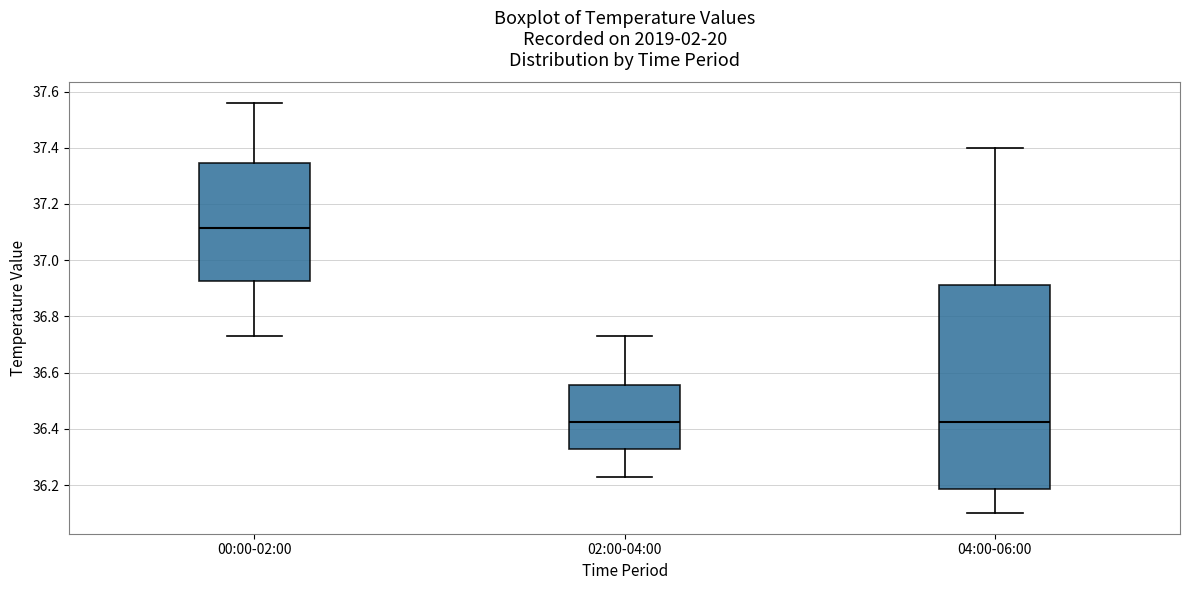

Where is the lower edge of the box for 00:00-02:00 on the y-axis? The values are not printed on the chart, so give them approximately, as read against the axis.

36.92